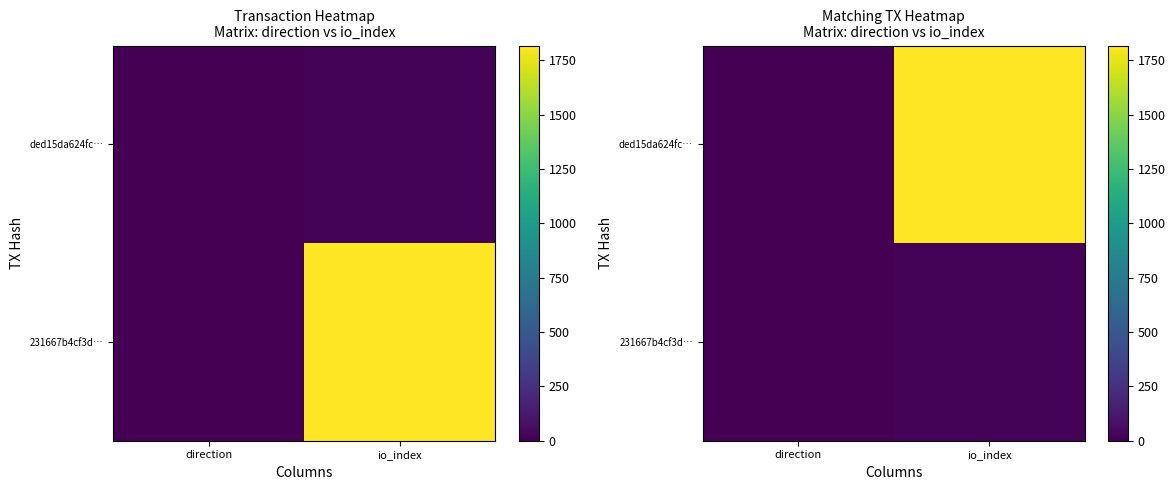

Which category has the highest value across all series?

io_index